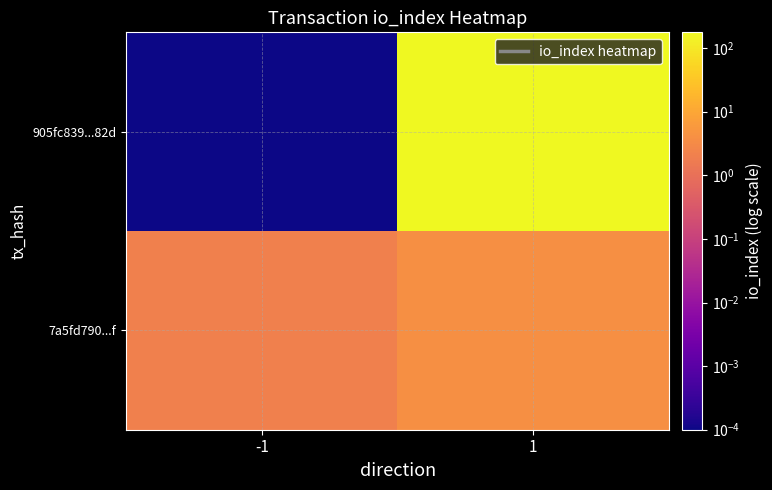

Which series changed the most between -1 and 1?

905fc839...82d